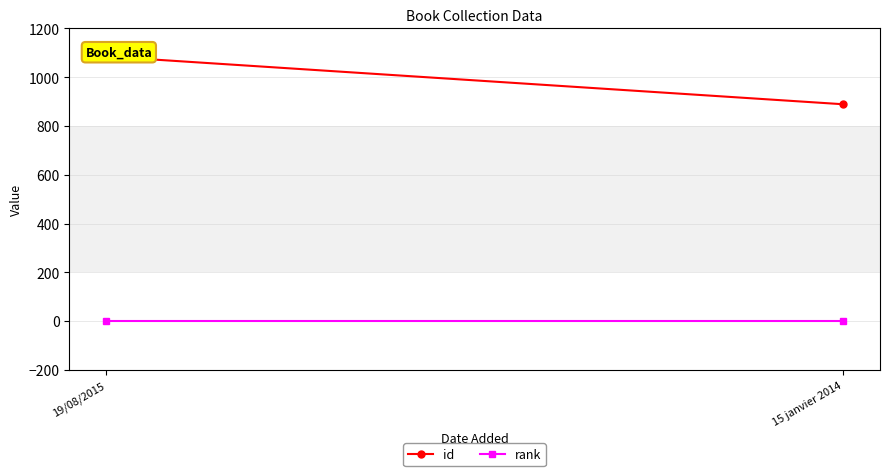

Reading left to right, list all the values displayed in this chart.

id: 1085	889
rank: 1	1